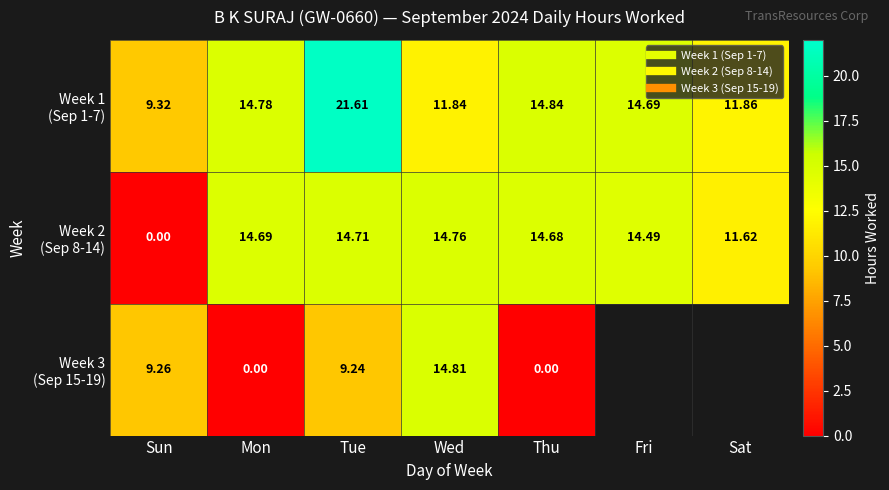

At how many categories does at least one series exceed 17?

1